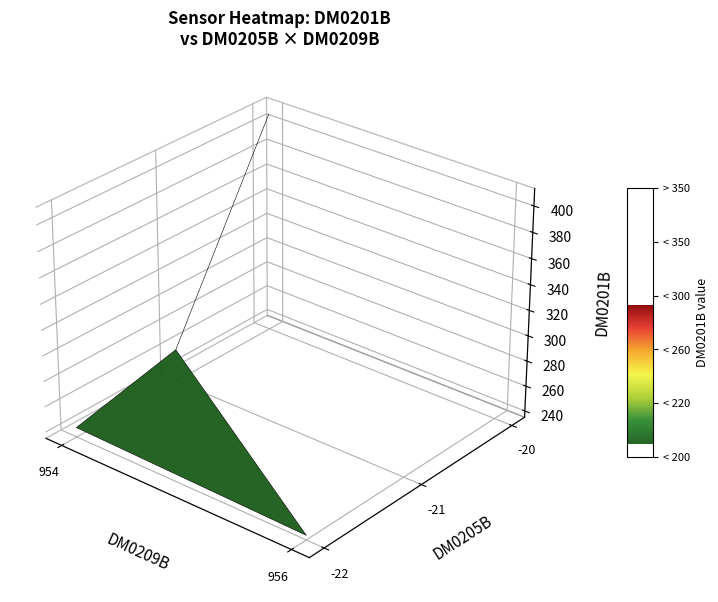

The value of -20 at 954 is 390. True or false?

True